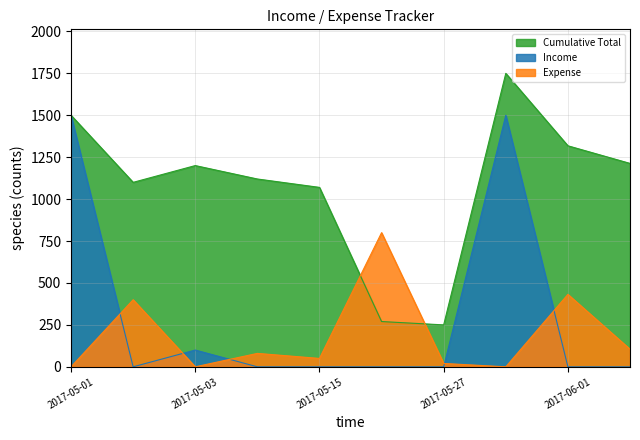

The value of Expense at 2017-05-03 is 0. True or false?

True